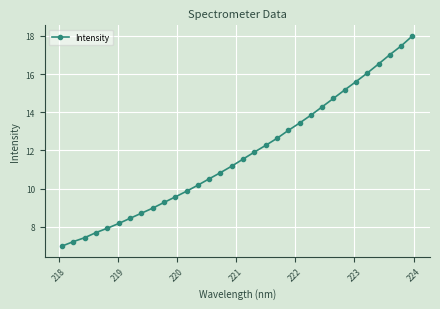

Reading right to left, extract all data points from this chart.

18.0	17.5	17.0	16.5	16.1	15.6	15.2	14.7	14.3	13.8	13.4	13.0	12.6	12.3	11.9	11.6	11.2	10.8	10.5	10.2	9.9	9.6	9.3	9.0	8.7	8.4	8.2	7.9	7.7	7.4	7.2	7.0